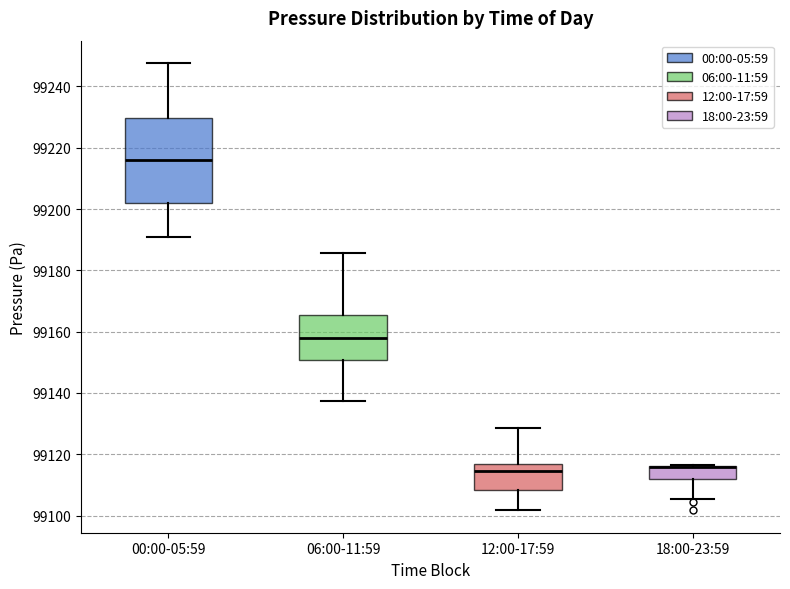

Where does the lower whisker of the box for 00:00-05:59 end on the y-axis? The values are not printed on the chart, so give them approximately, as read against the axis.

99190